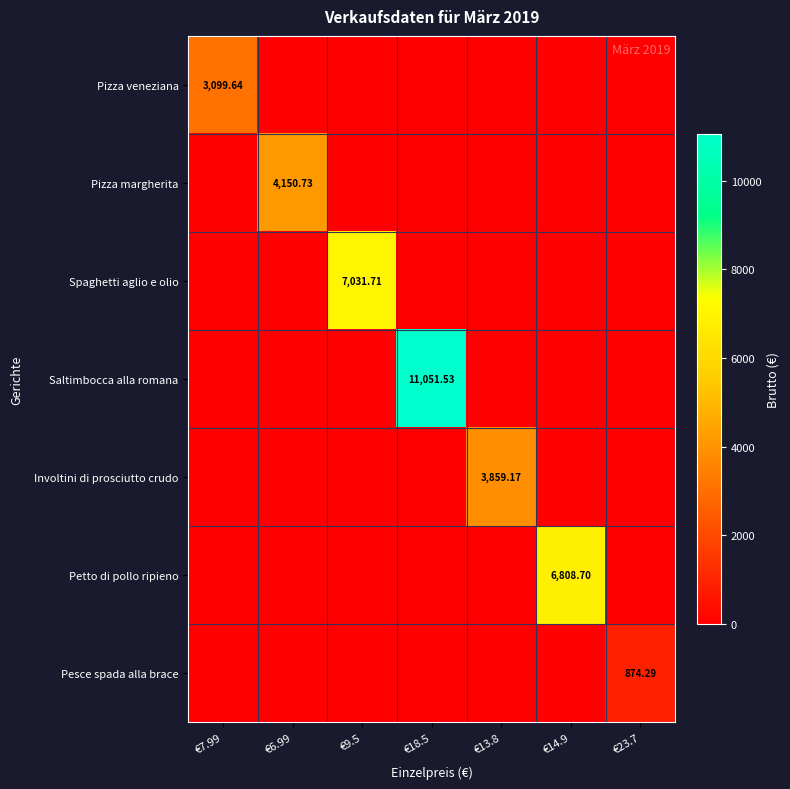

Between €6.99 and €14.9, which series saw the biggest shift?

Petto di pollo ripieno